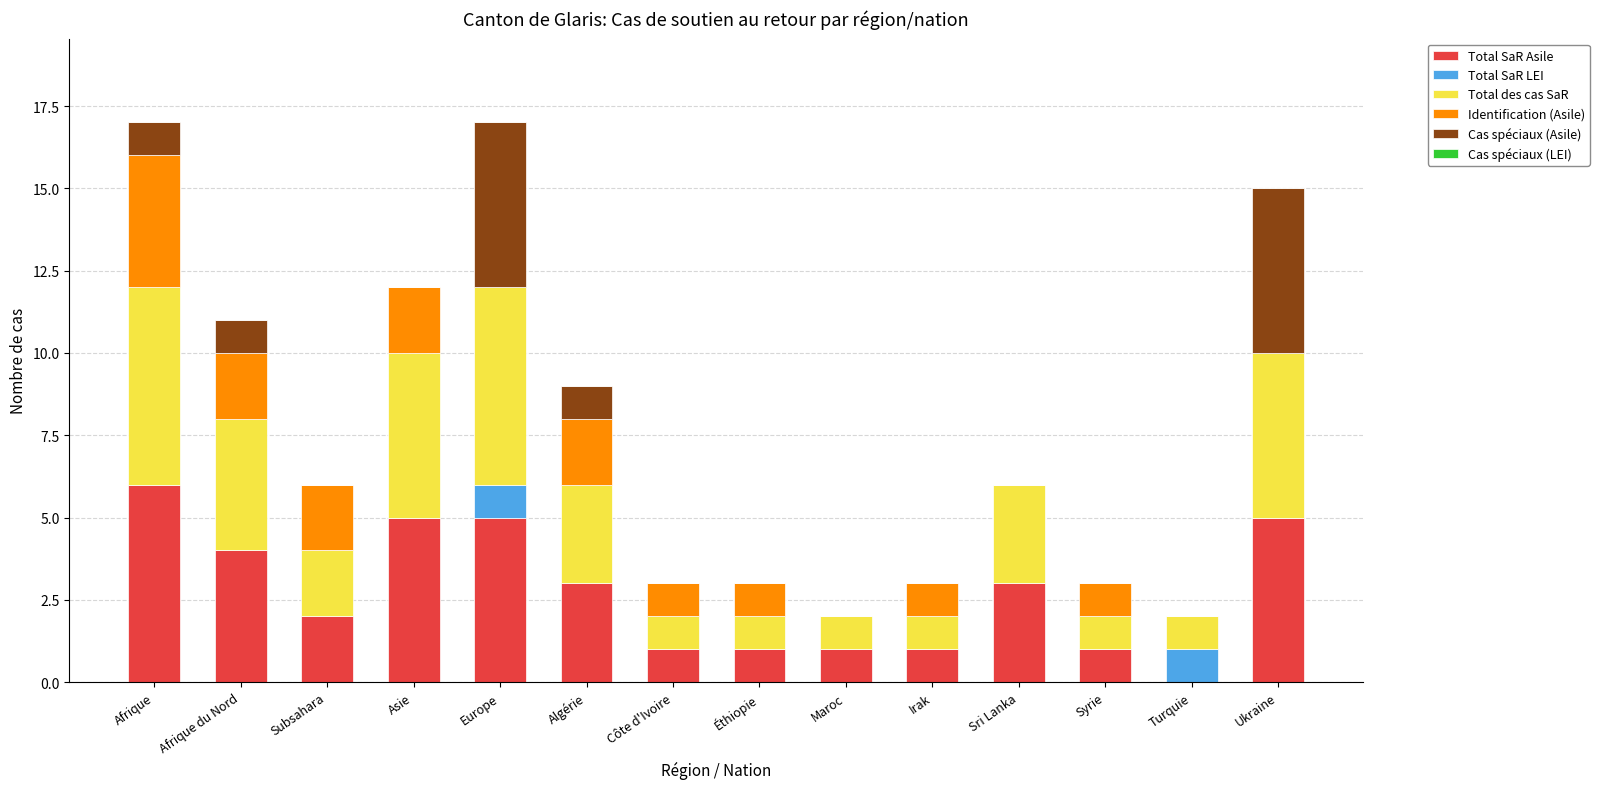

Are the bars horizontal?

No